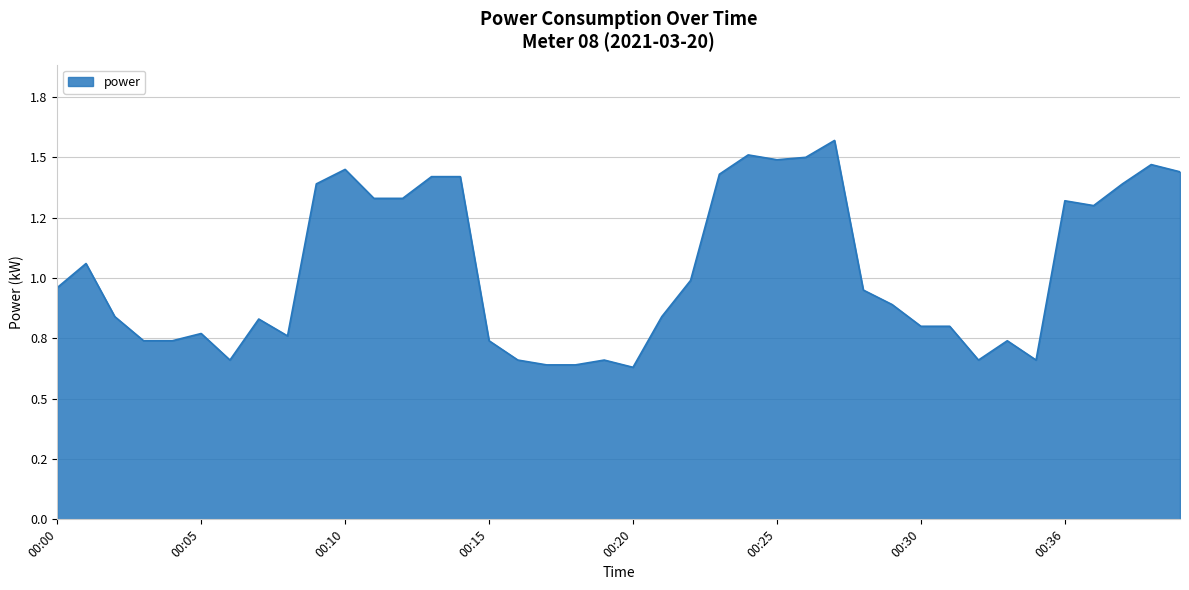

List the labels in order of value, smallest first.

00:20, 00:17, 00:18, 00:06, 00:16, 00:19, 00:33, 00:35, 00:03, 00:04, 00:15, 00:34, 00:08, 00:05, 00:30, 00:31, 00:07, 00:02, 00:21, 00:29, 00:28, 00:00, 00:22, 00:01, 00:37, 00:36, 00:11, 00:12, 00:09, 00:38, 00:13, 00:14, 00:23, 00:40, 00:10, 00:39, 00:25, 00:26, 00:24, 00:27